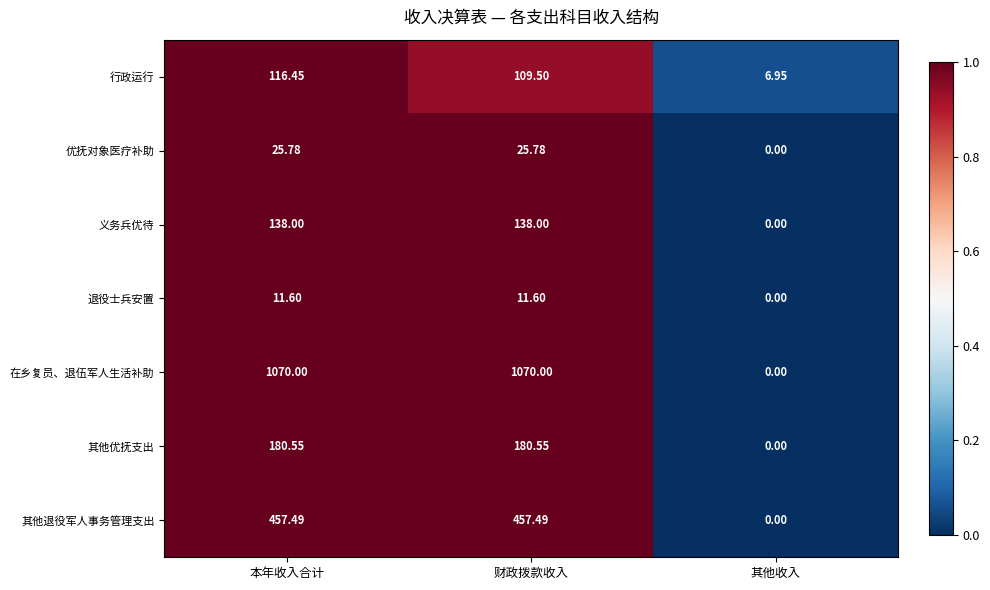

Which series has the largest total across all categories?

在乡复员、退伍军人生活补助